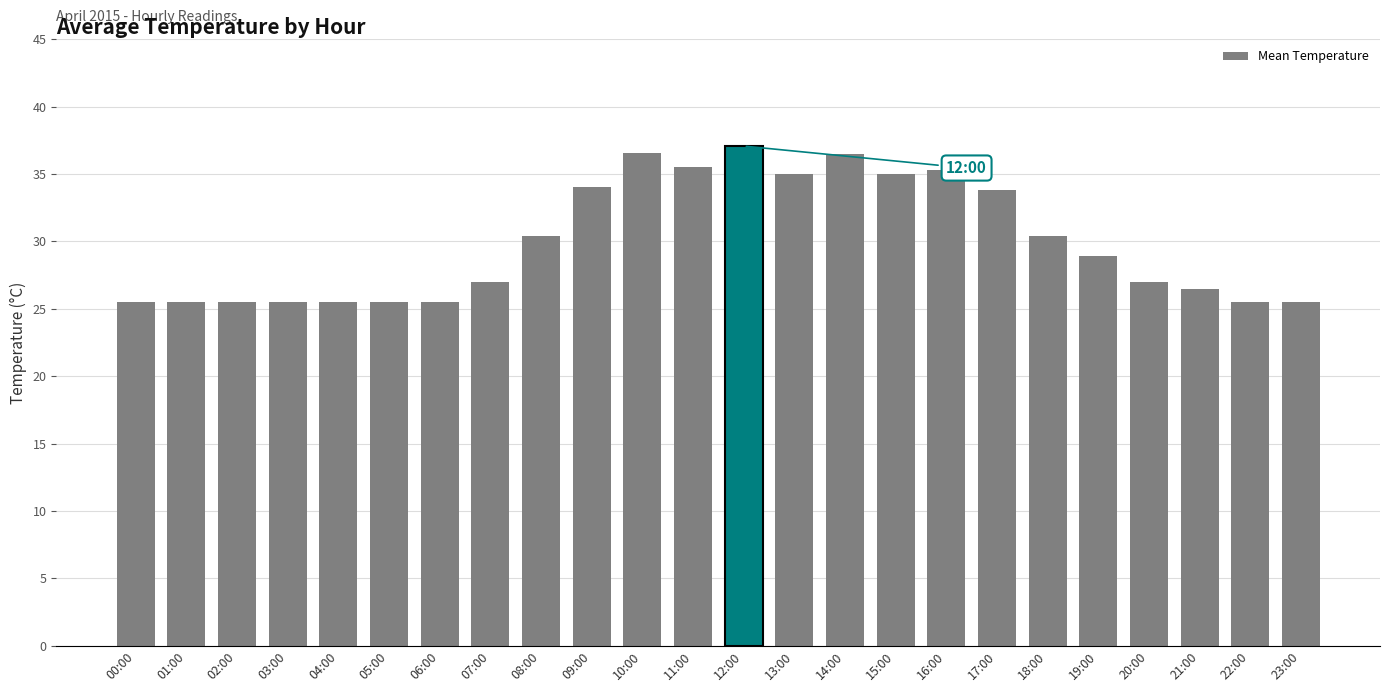

What is the value of the 14th bar from the left?

35.0